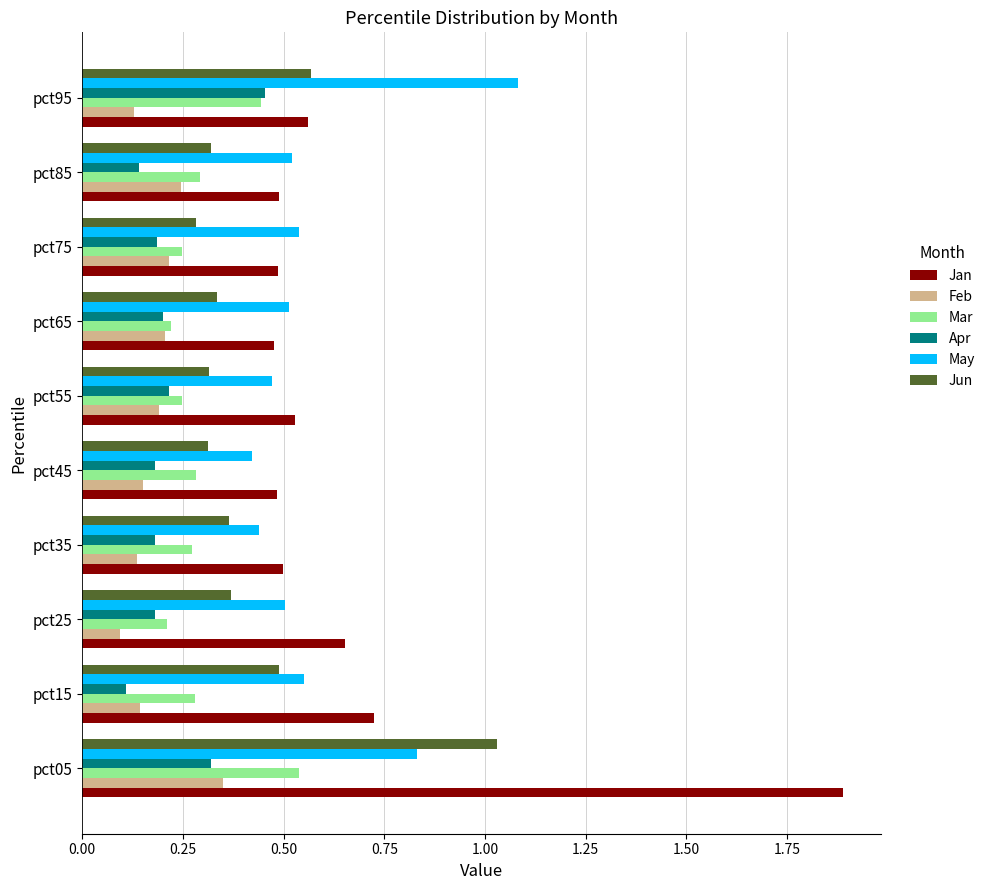

What are all the series names shown in the legend?

Jan, Feb, Mar, Apr, May, Jun